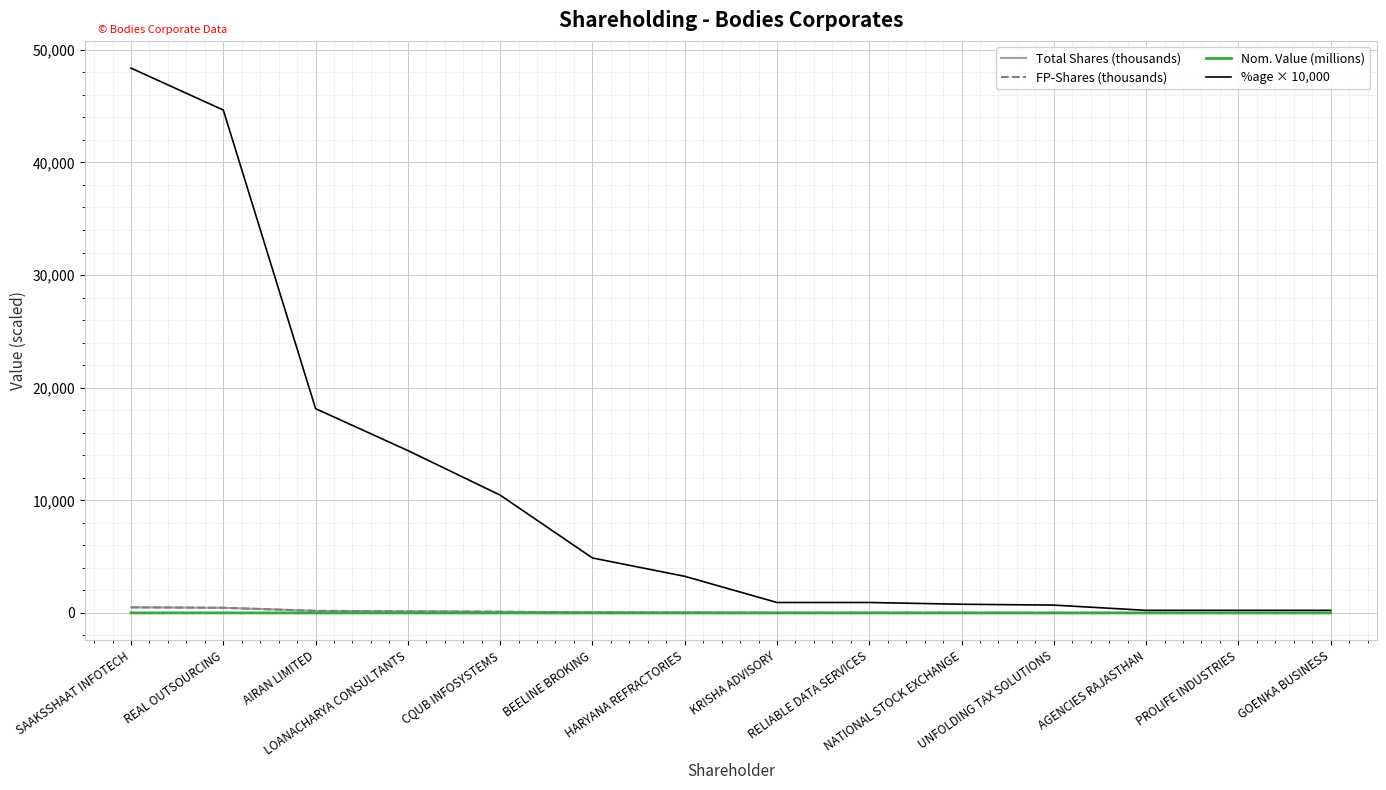

True or false: Total Shares (thousands) and FP-Shares (thousands) cross at least once.

False